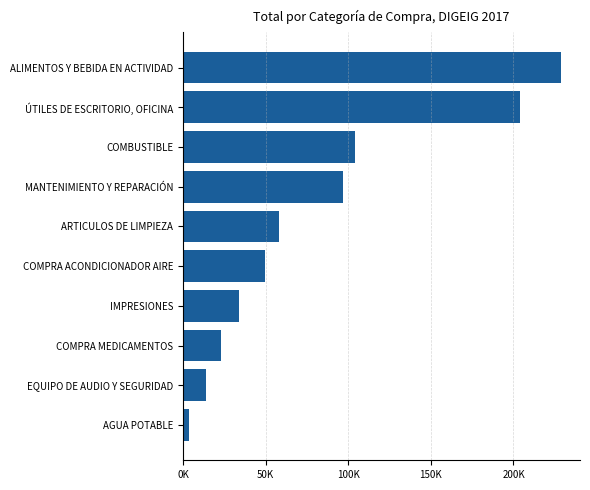

Are the bars horizontal?

Yes